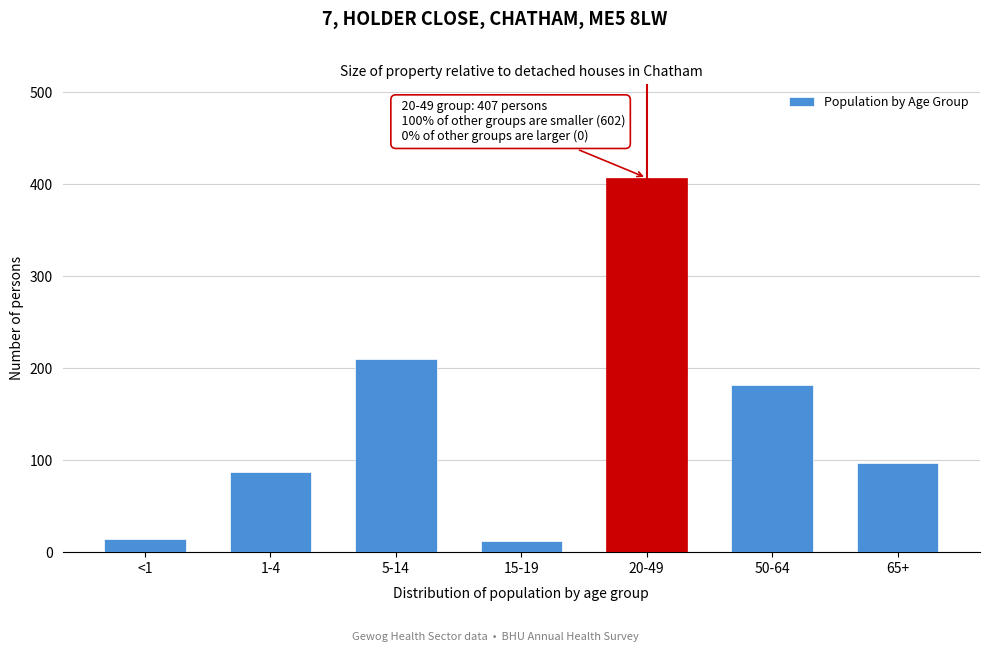

True or false: the data shows 182 at 50-64.

True